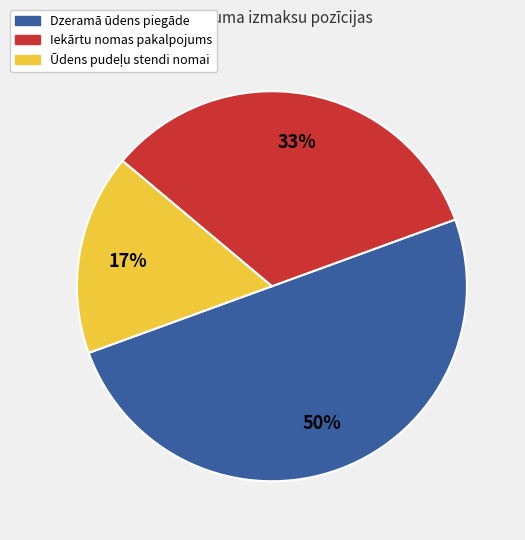

What percentage is the Dzeramā ūdens piegāde slice, to the nearest percent?

50%